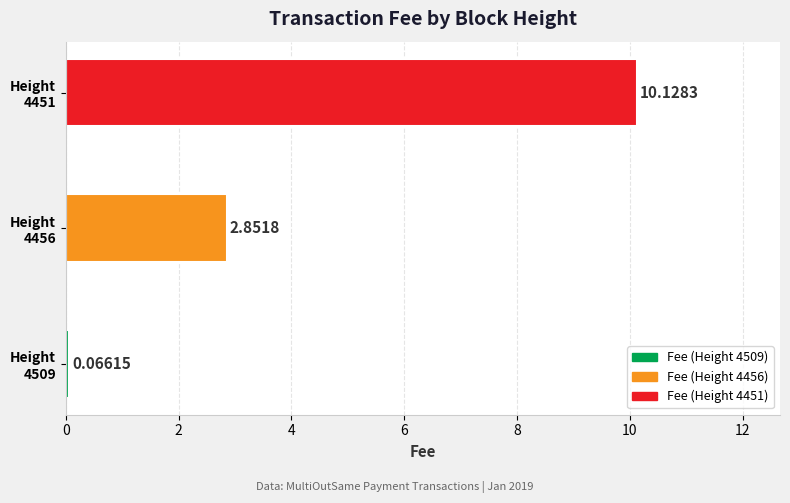

What is the difference between the maximum and minimum values?

10.1